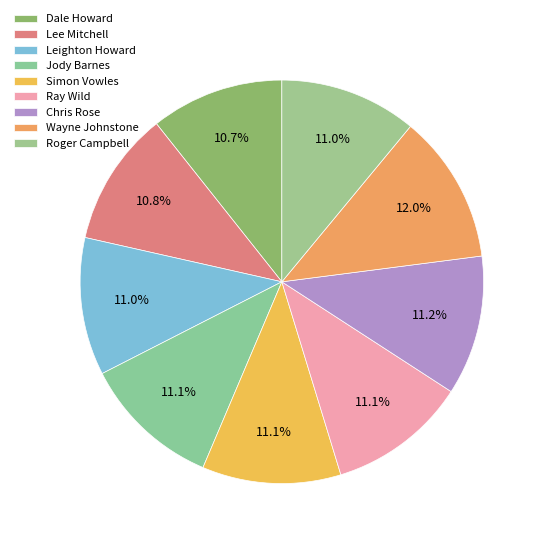

Is there a majority slice in this chart?

No